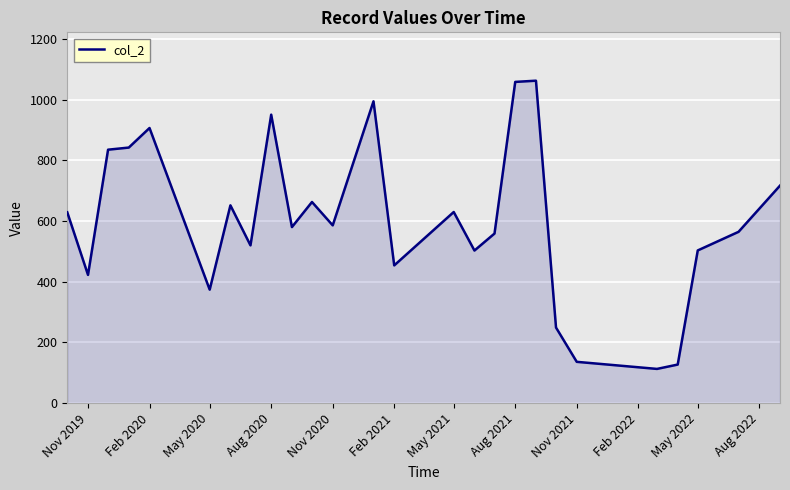

What is the sum of all values?

15635.7